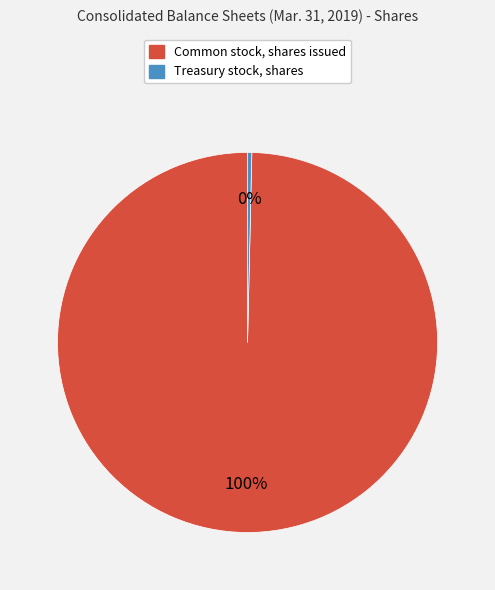

To the nearest percent, what is the combined percentage of Common stock, shares issued and Treasury stock, shares?

100%